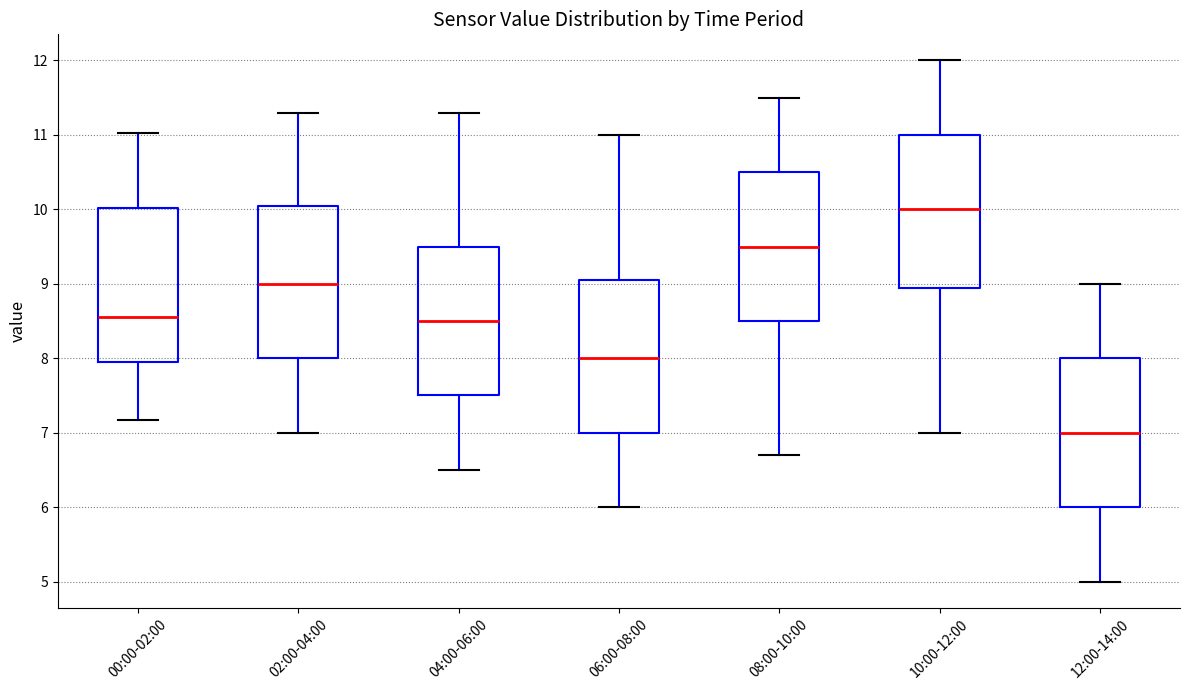

Which box's median line is the highest?

10:00-12:00